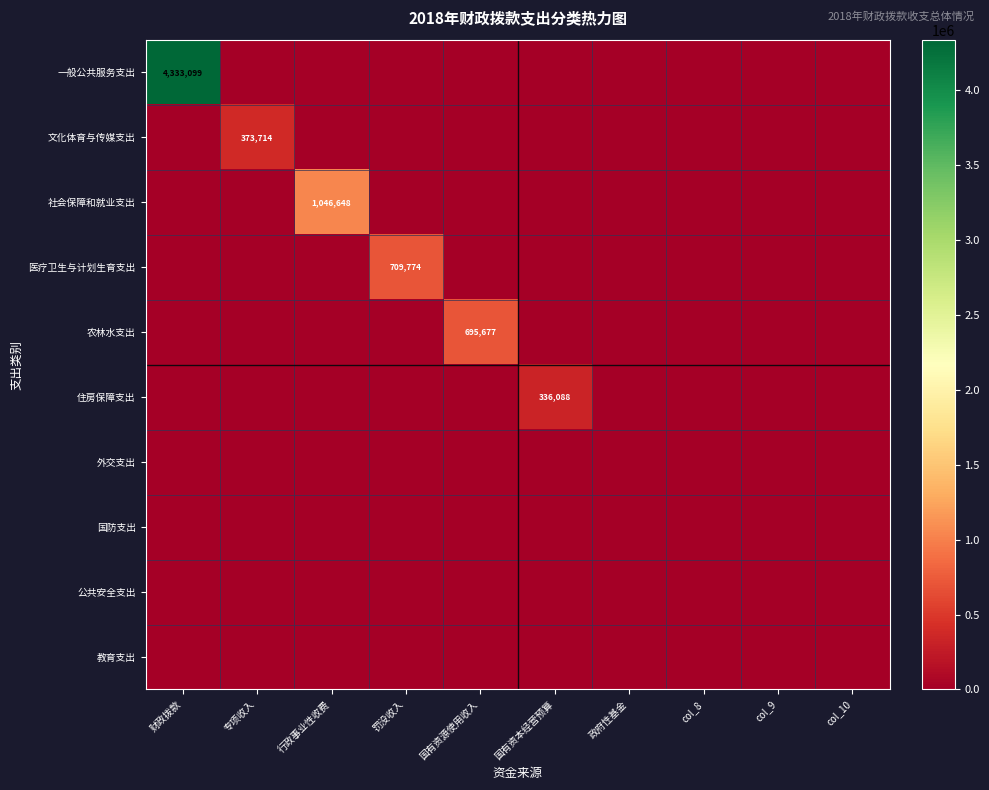

Which series has the largest total across all categories?

一般公共服务支出